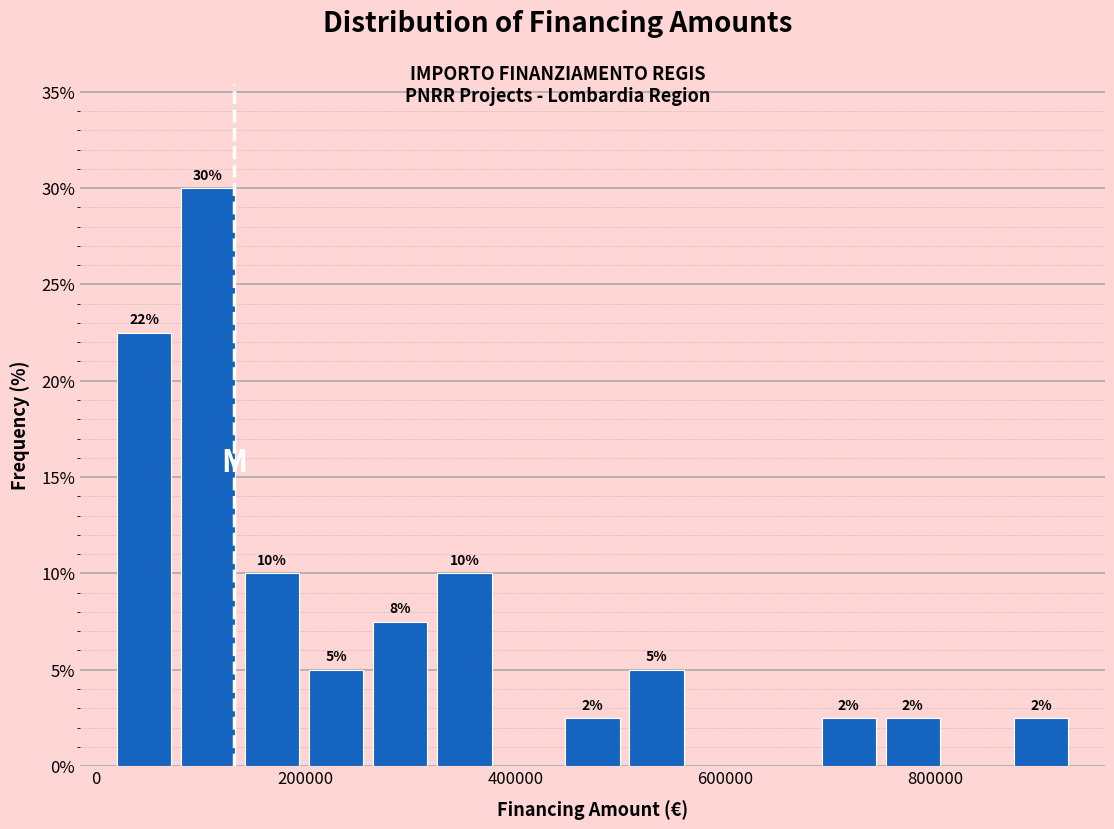

Around what value on the x-axis is the tallest bar? Give the approximate position of its centre, as read against the axis.

100000